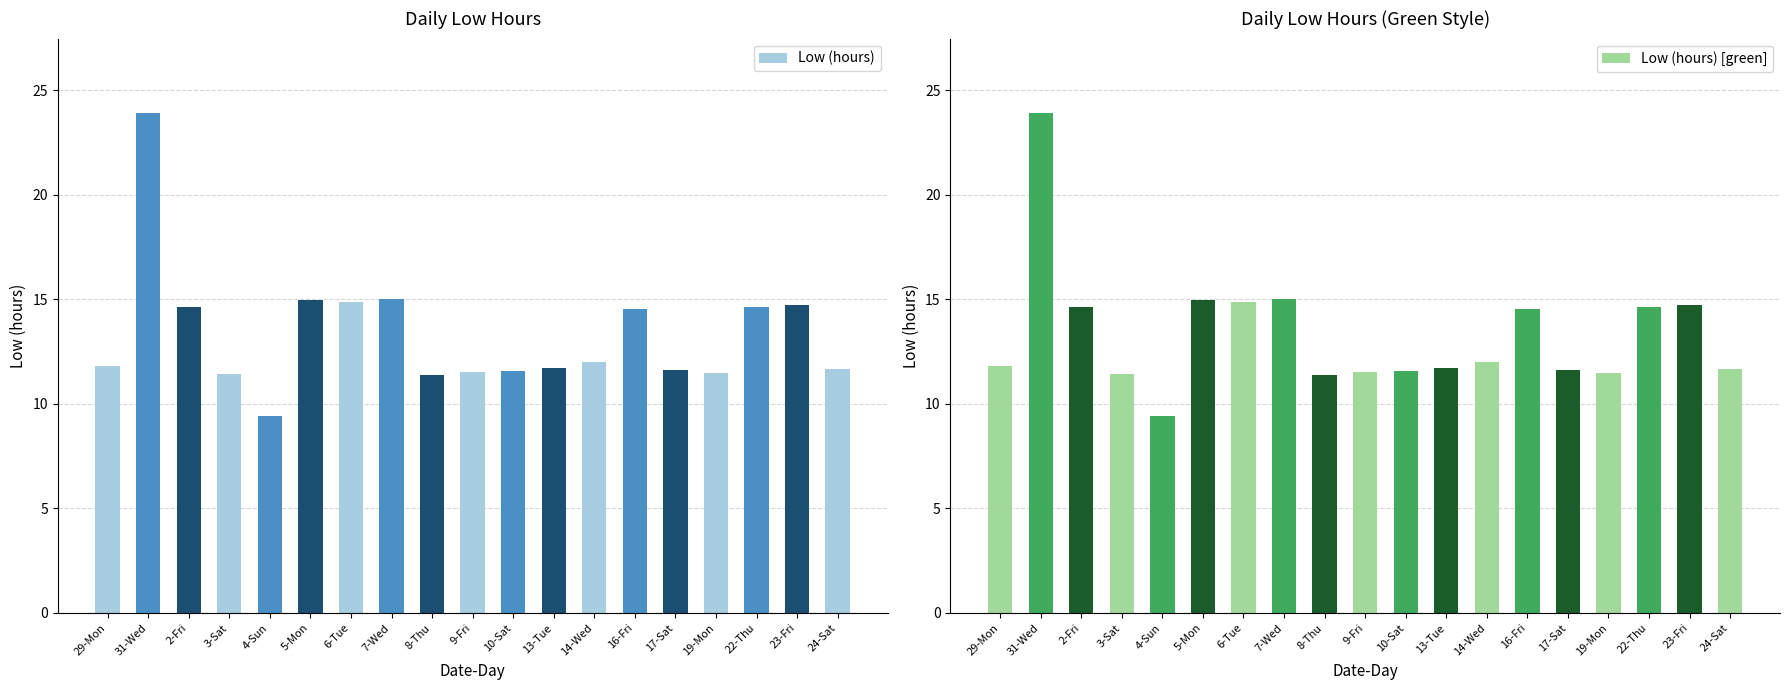

At which label is Low (hours) [green] closest to 16?

7-Wed